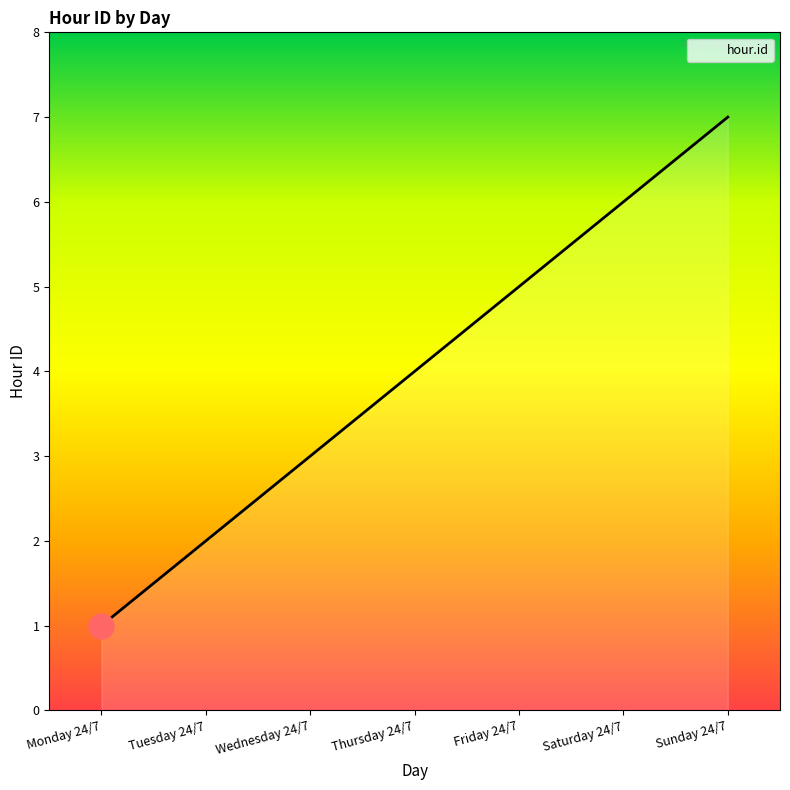

True or false: the data shows 7 at Sunday 24/7.

True